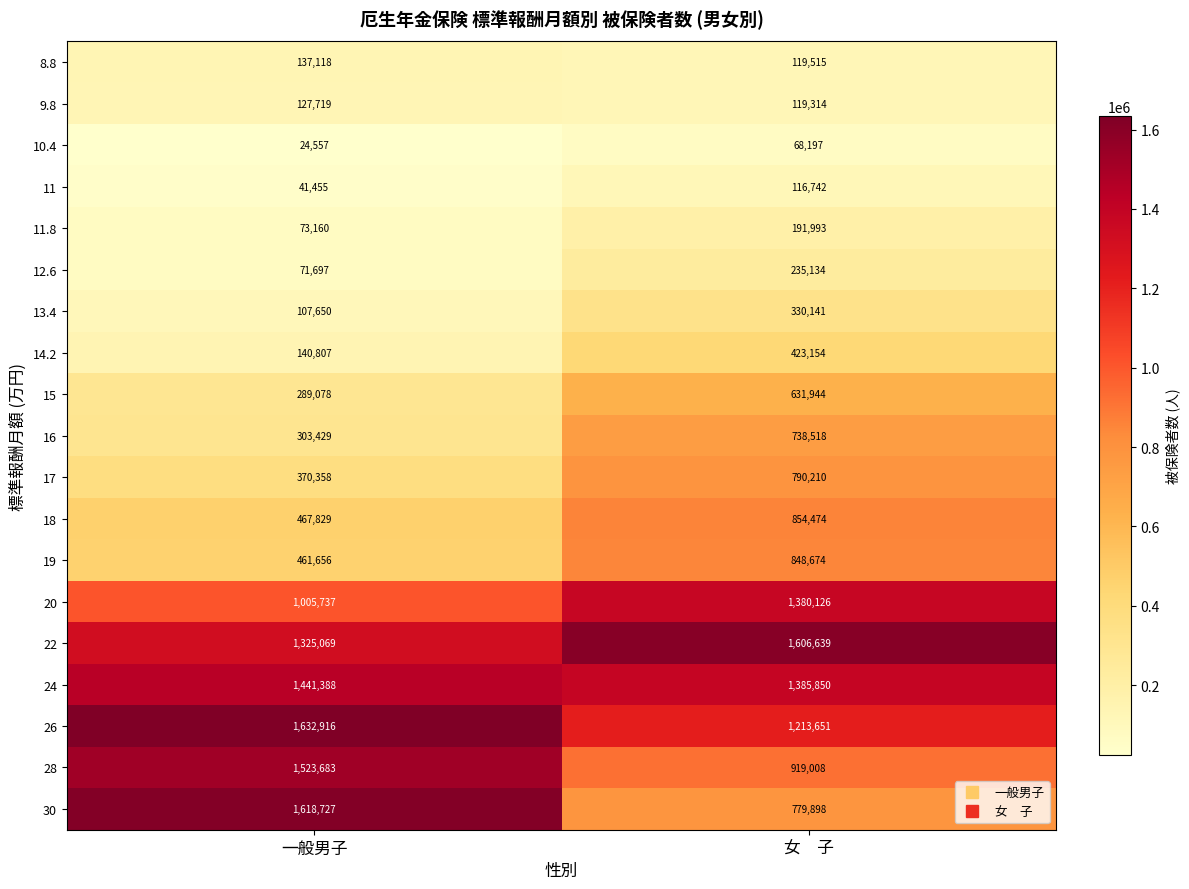

Rank the series by their maximum value, from lowest to highest.

10.4, 11, 9.8, 8.8, 11.8, 12.6, 13.4, 14.2, 15, 16, 17, 19, 18, 20, 24, 28, 22, 30, 26